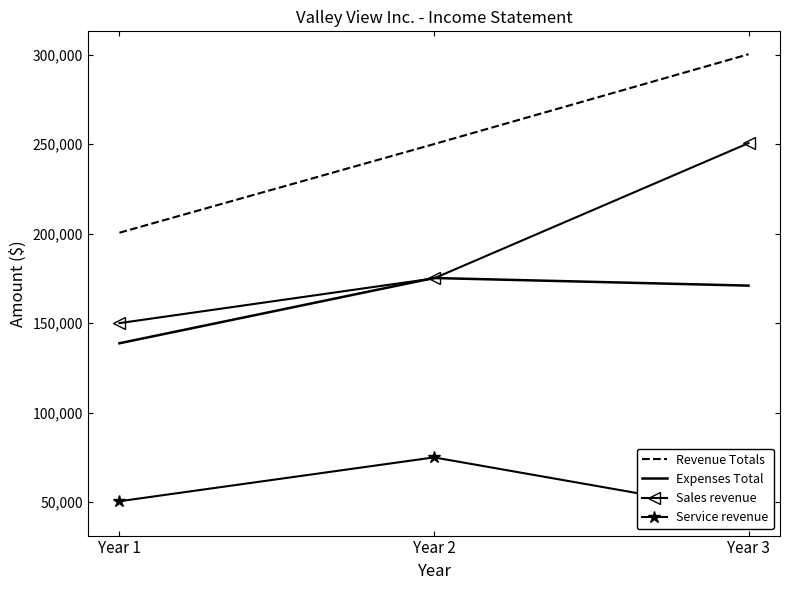

What is the total value across all series at Year 2?

675200